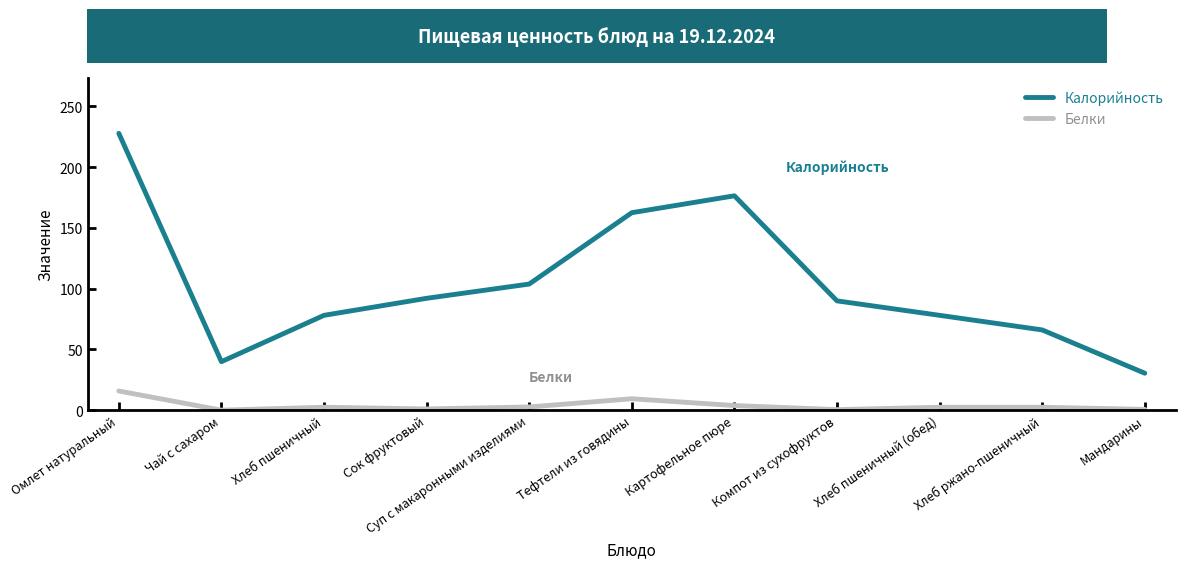

Between Тефтели из говядины and Мандарины, which series saw the biggest shift?

Калорийность